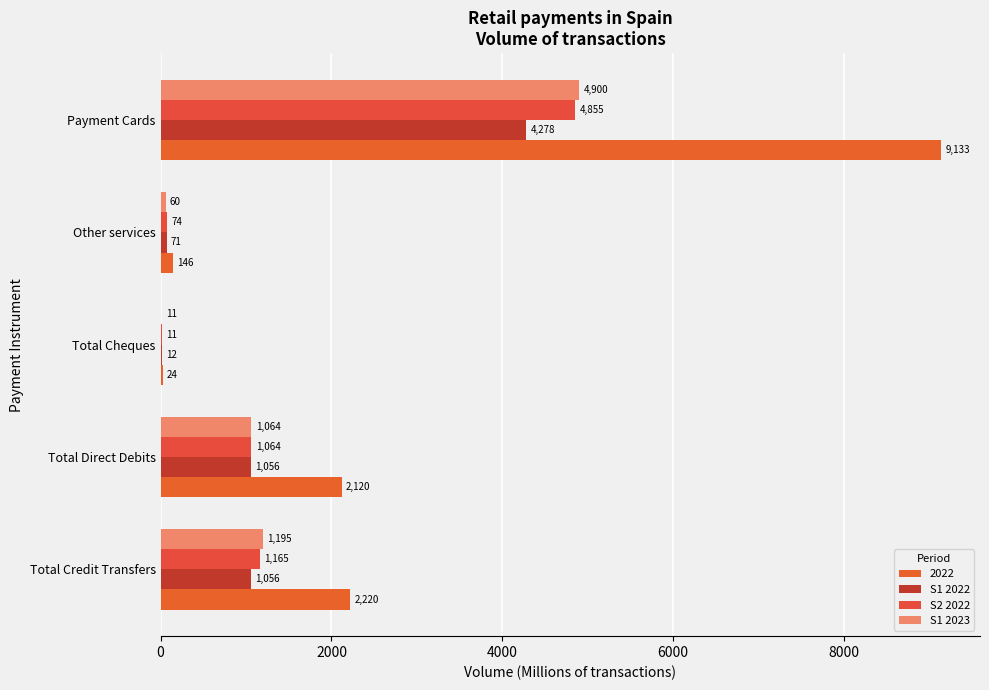

Count the number of categories in the chart.

5